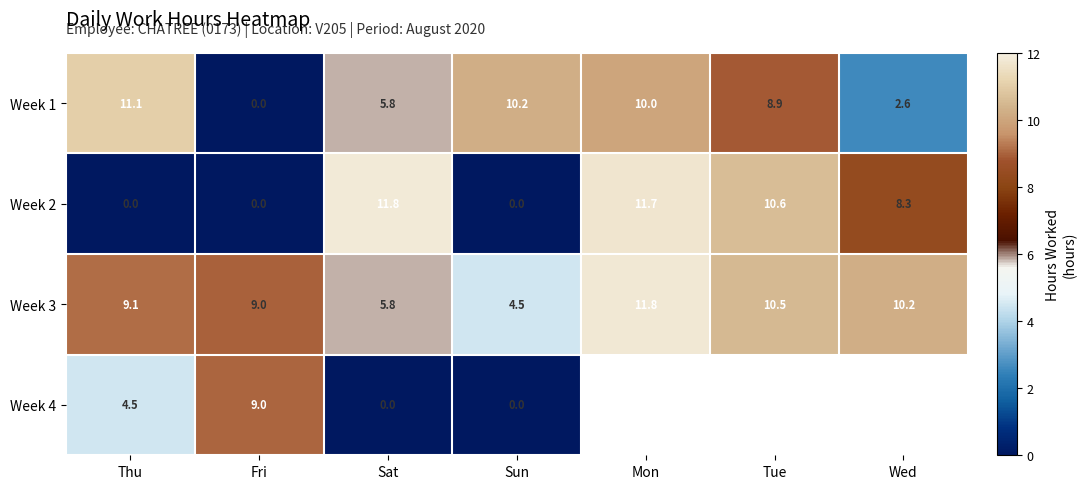

Is the value of Week 2 at Wed greater than the value of Week 1 at Sun?

No